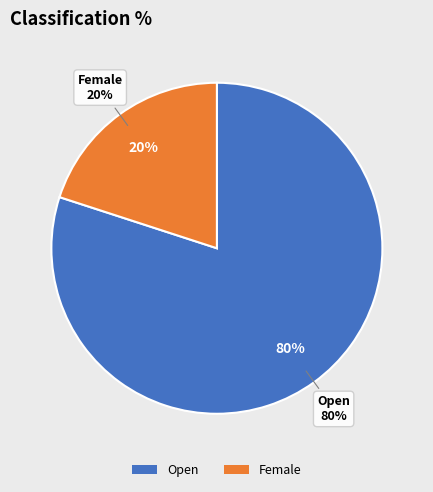

To the nearest percent, what is the combined percentage of Open and Female?

100%